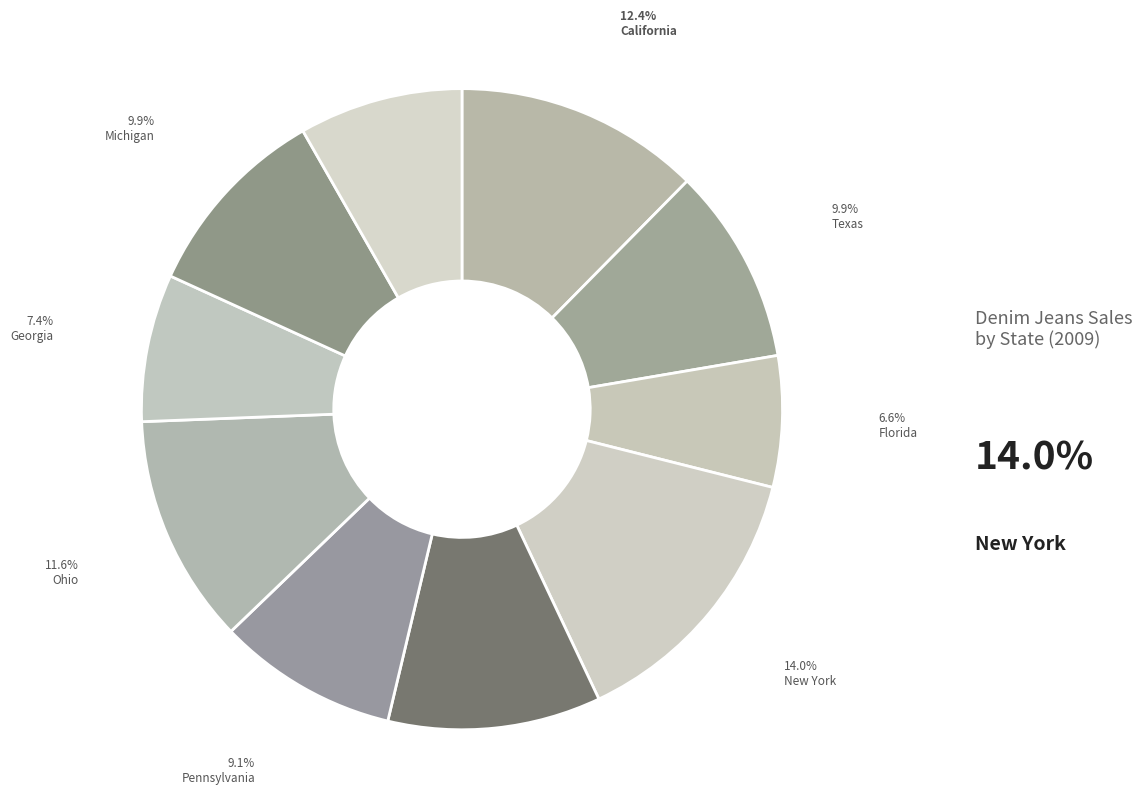

To the nearest percent, what portion does New York represent?

14%